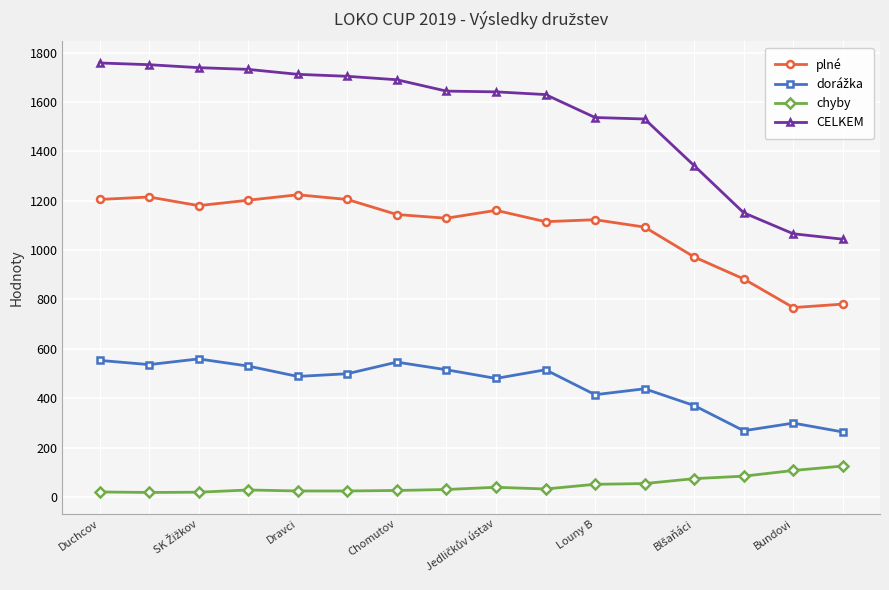

At how many categories does at least one series exceed 1481?

12